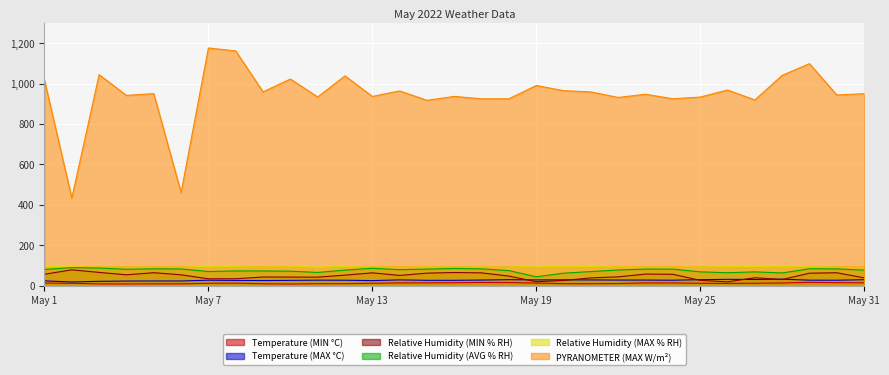

What are all the series names shown in the legend?

Temperature (MIN °C), Temperature (MAX °C), Relative Humidity (MIN % RH), Relative Humidity (AVG % RH), Relative Humidity (MAX % RH), PYRANOMETER (MAX W/m²)